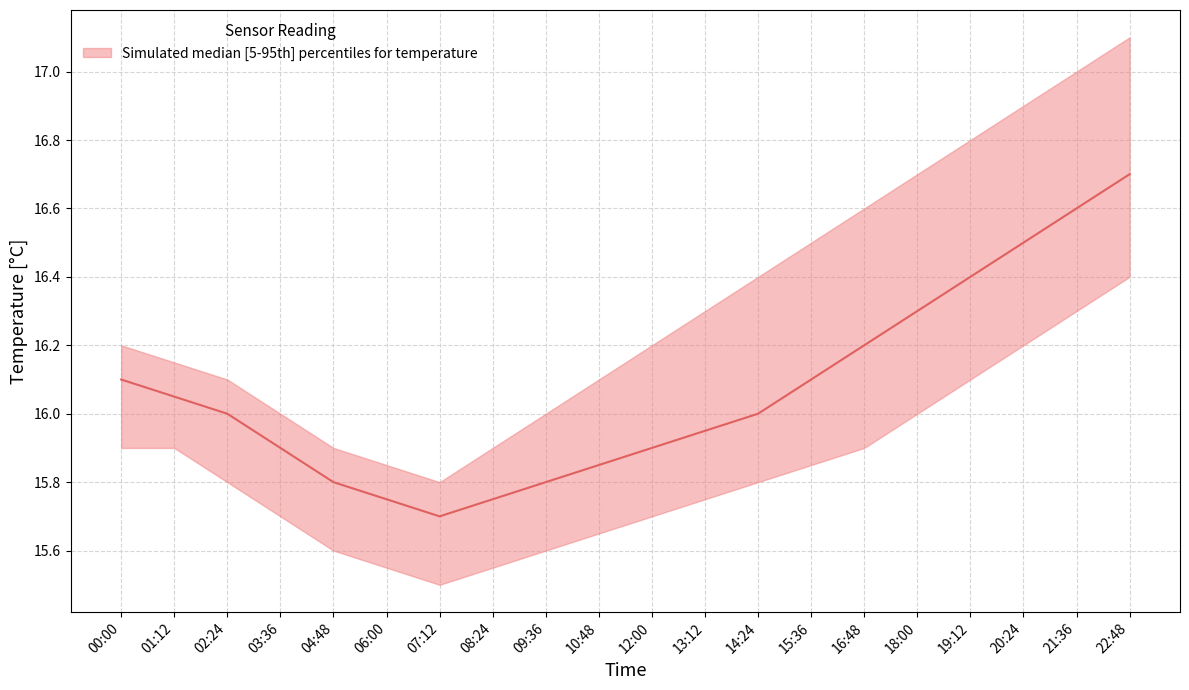

Reading left to right, what are all the values shown in this chart?

temperature_median: 16.1	16.1	16.0	15.9	15.8	15.8	15.7	15.8	15.8	15.8	15.9	15.9	16.0	16.1	16.2	16.3	16.4	16.5	16.6	16.7
temperature_upper: 16.2	16.1	16.1	16.0	15.9	15.8	15.8	15.9	16.0	16.1	16.2	16.3	16.4	16.5	16.6	16.7	16.8	16.9	17.0	17.1
temperature_lower: 15.9	15.9	15.8	15.7	15.6	15.6	15.5	15.6	15.6	15.7	15.7	15.8	15.8	15.8	15.9	16.0	16.1	16.2	16.3	16.4